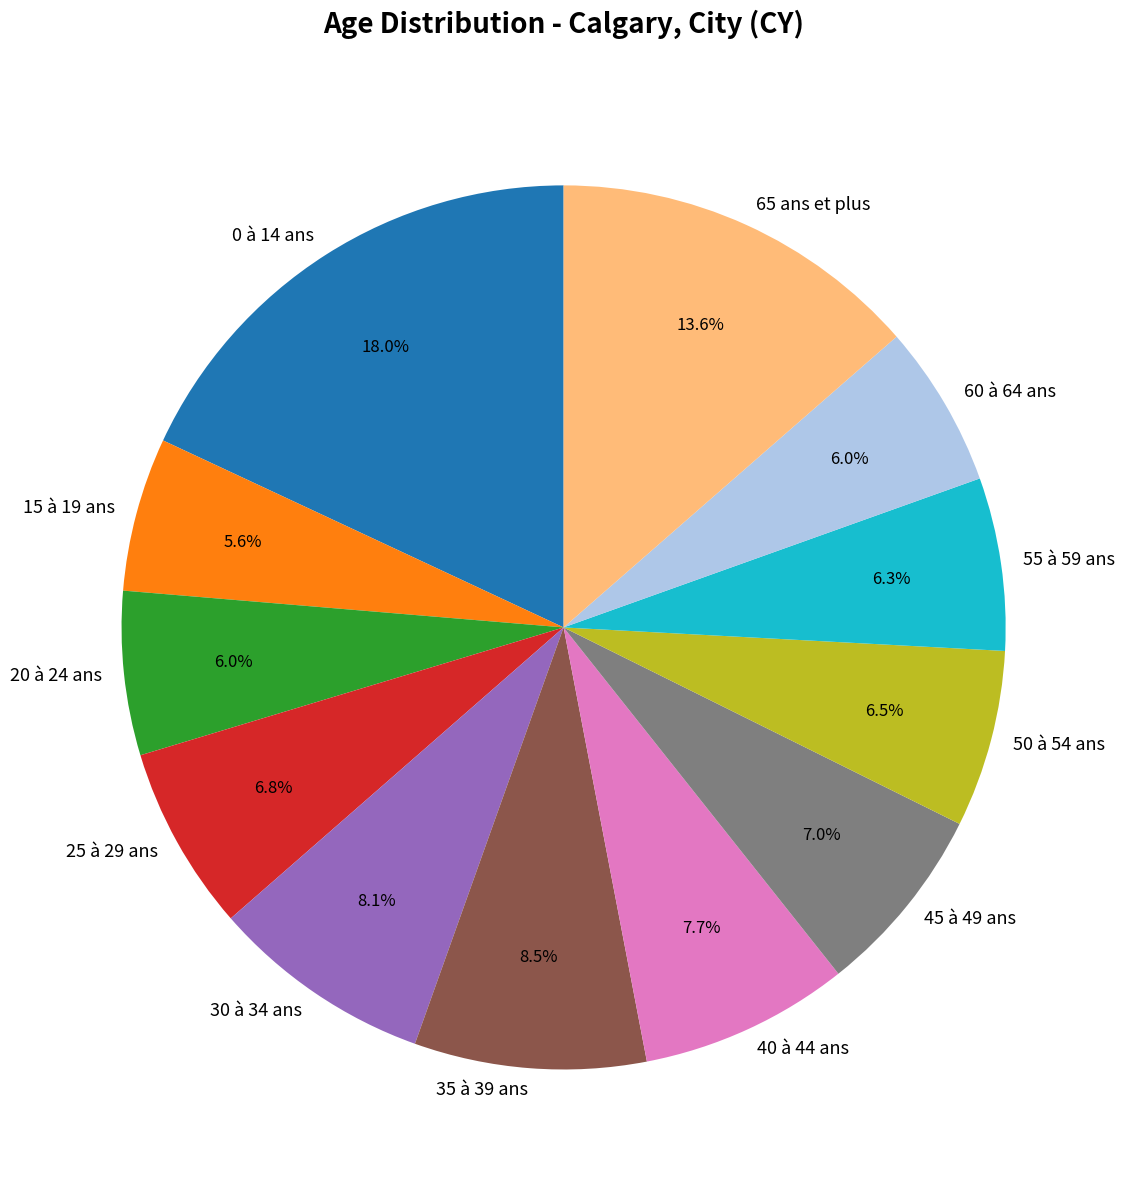

To the nearest percent, what portion does 55 à 59 ans represent?

6%